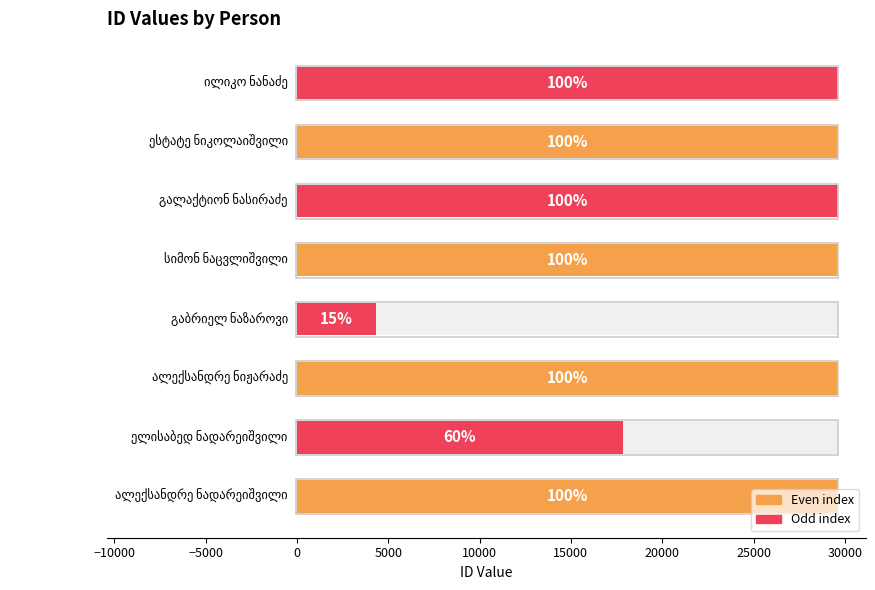

Approximately how many times larger is the value at 5000 compared to 10000?

1.0